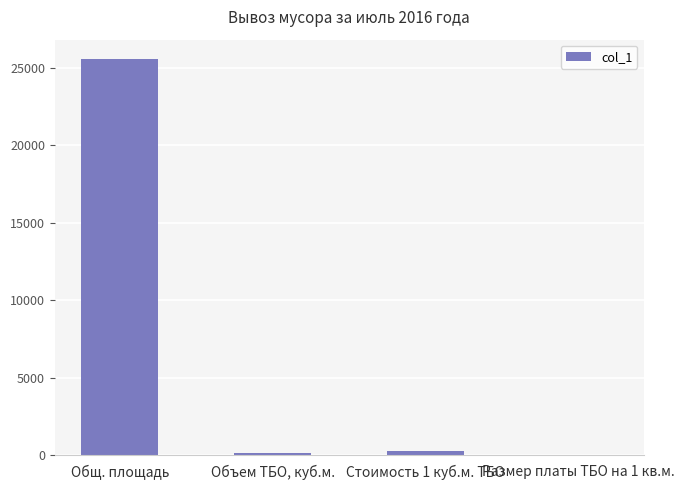

Which has a higher value, Общ. площадь or Стоимость 1 куб.м. ТБО?

Общ. площадь